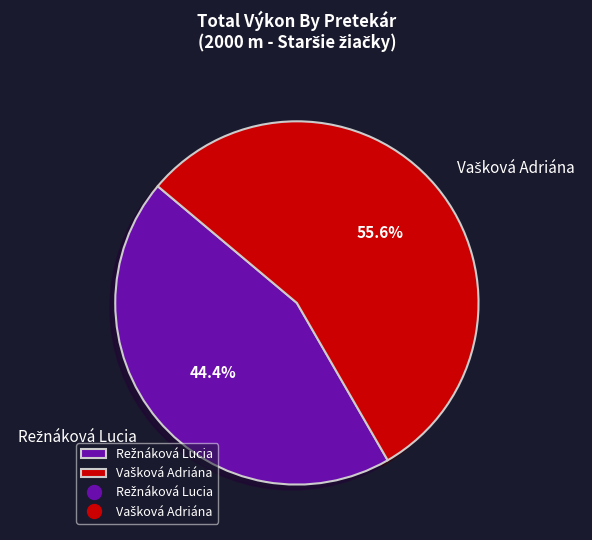

Is there a majority slice in this chart?

Yes